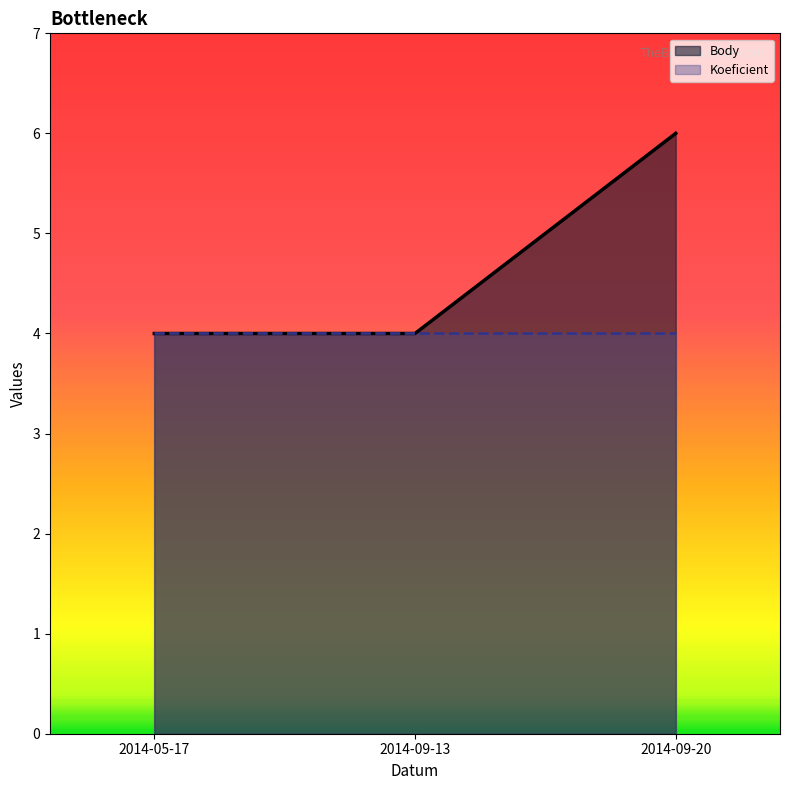

What is the label of the 1st point from the right?

2014-09-20